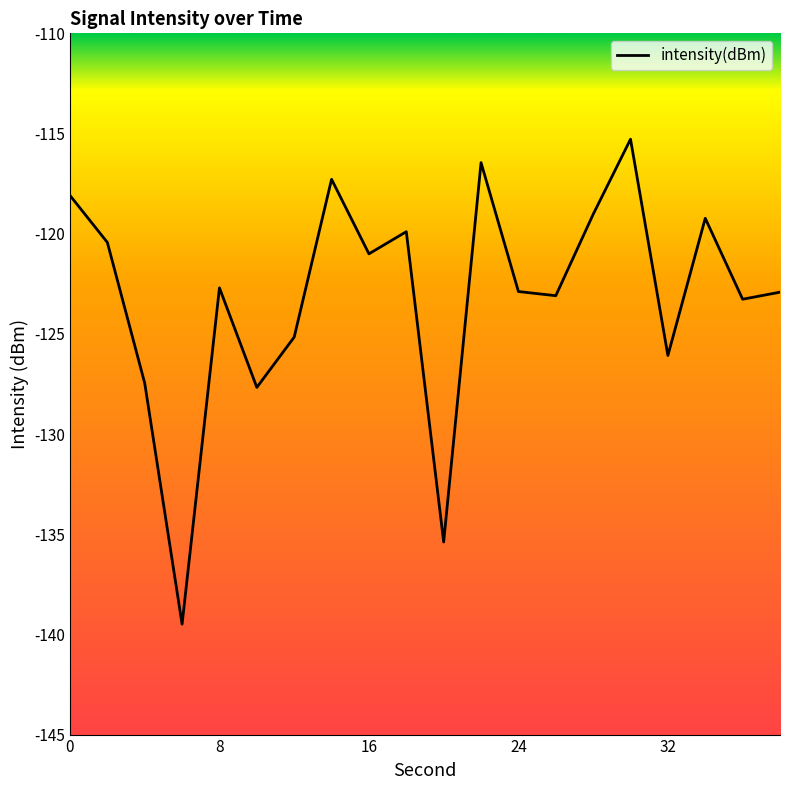

What is the maximum value shown in the chart?

-115.3